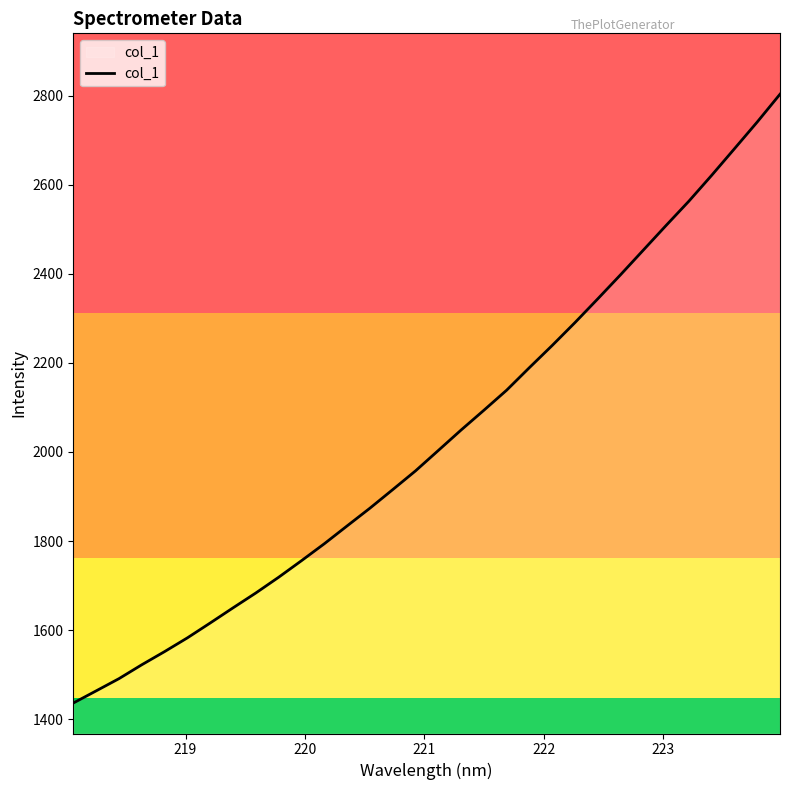

What is the greatest value displayed?

2803.2